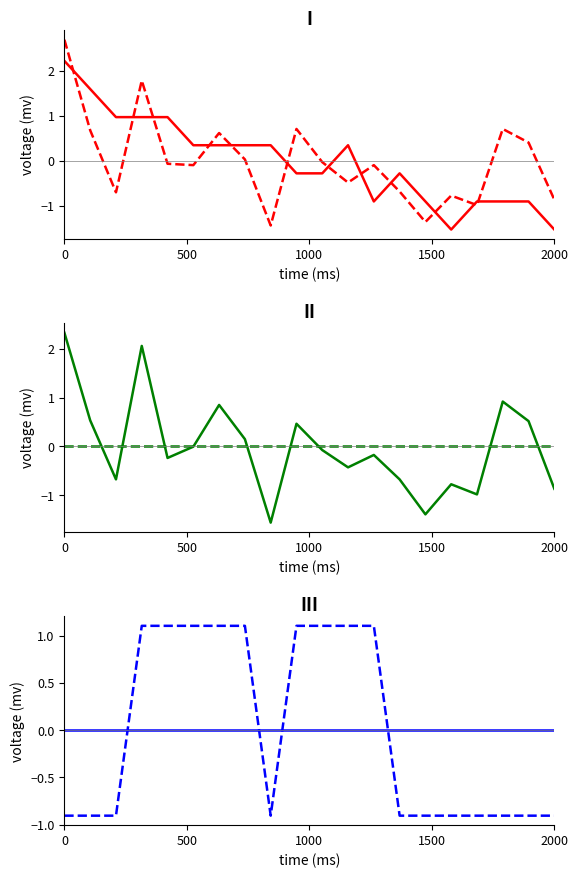

Reading left to right, what are all the values shown in this chart?

Temp: 2.2	1.6	1.0	1.0	1.0	0.3	0.3	0.3	0.3	-0.3	-0.3	0.3	-0.9	-0.3	-0.9	-1.5	-0.9	-0.9	-0.9	-1.5
SDS_P1: 2.7	0.7	-0.7	1.8	-0.1	-0.1	0.6	0.0	-1.4	0.7	-0.0	-0.5	-0.1	-0.7	-1.4	-0.8	-1.0	0.7	0.4	-0.9
SDS_P2: 2.3	0.5	-0.7	2.1	-0.2	-0.0	0.9	0.2	-1.6	0.5	-0.1	-0.4	-0.2	-0.7	-1.4	-0.8	-1.0	0.9	0.5	-0.9
Humidity: -0.0	-0.0	-0.0	-0.0	-0.0	-0.0	-0.0	-0.0	-0.0	-0.0	-0.0	-0.0	-0.0	-0.0	-0.0	-0.0	-0.0	-0.0	-0.0	-0.0
Min_cycle: 0.0	0.0	0.0	0.0	0.0	0.0	0.0	0.0	0.0	0.0	0.0	0.0	0.0	0.0	0.0	0.0	0.0	0.0	0.0	0.0
Signal: -0.9	-0.9	-0.9	1.1	1.1	1.1	1.1	1.1	-0.9	1.1	1.1	1.1	1.1	-0.9	-0.9	-0.9	-0.9	-0.9	-0.9	-0.9